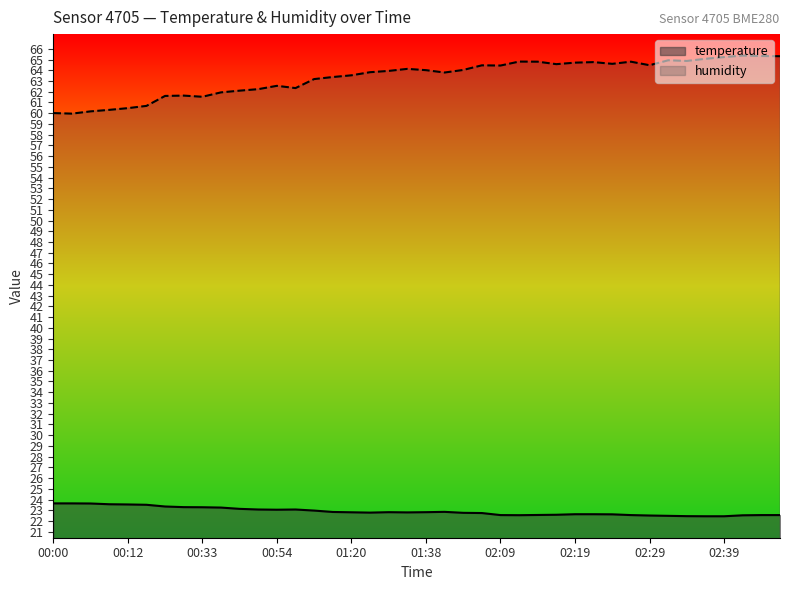

True or false: temperature and humidity intersect in this chart.

False